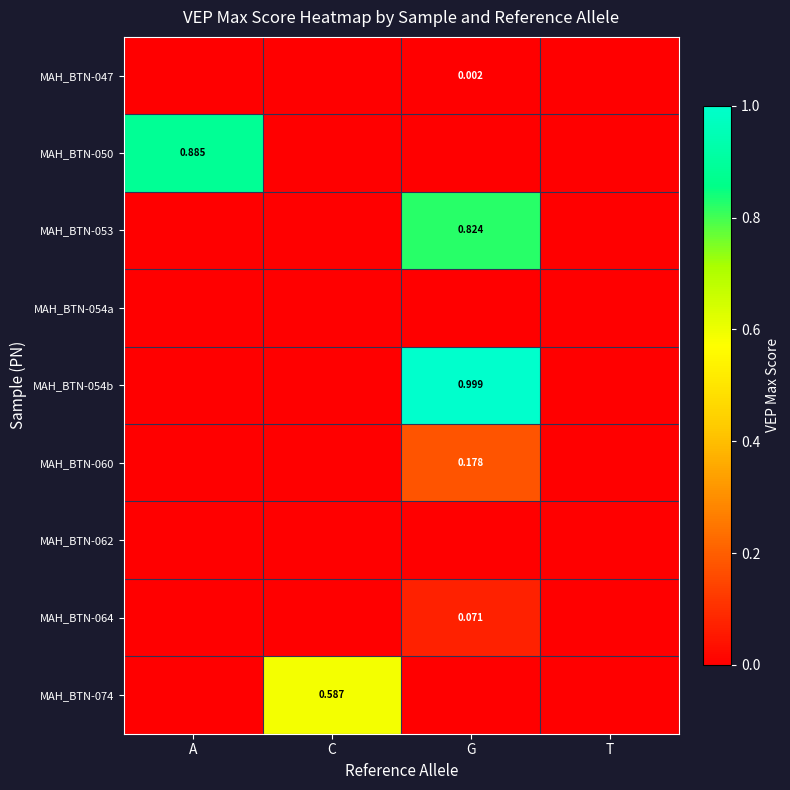

Rank the categories by MAH_BTN-062 value from highest to lowest.

A, C, G, T